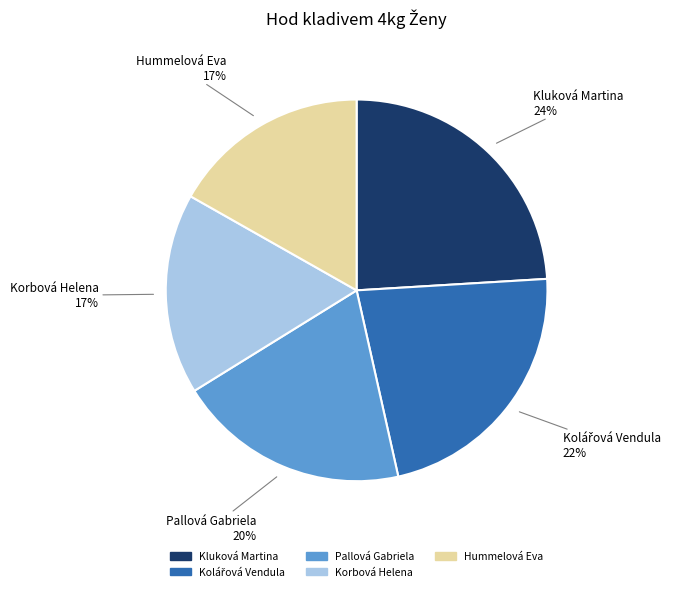

To the nearest percent, what is the difference between the Kluková Martina and Pallová Gabriela slice percentages?

4%